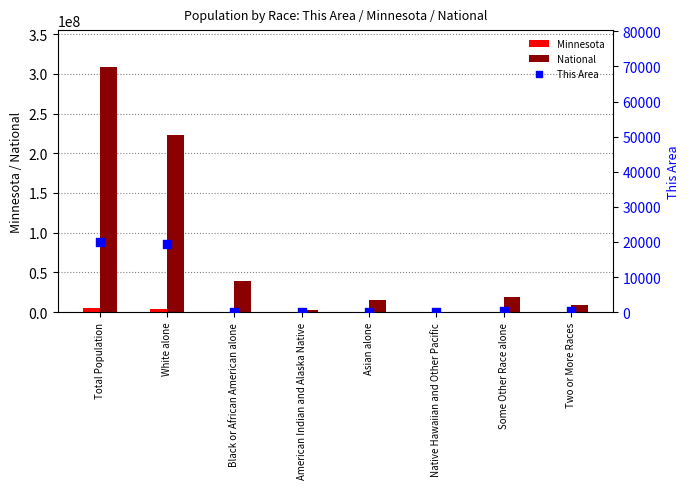

Which series contains the highest Y value?

National